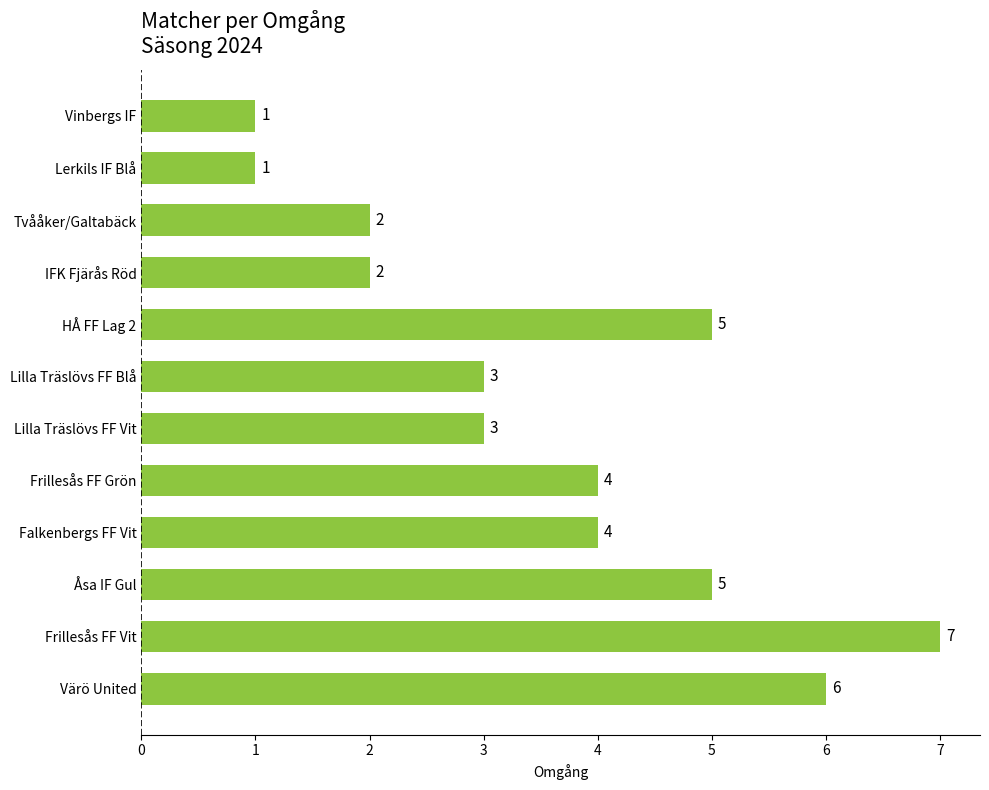

Reading top to bottom, list all the values displayed in this chart.

Vinbergs IF=1	Lerkils IF Blå=1	Tvååker/Galtabäck=2	IFK Fjärås Röd=2	HÅ FF Lag 2=5	Lilla Träslövs FF Blå=3	Lilla Träslövs FF Vit=3	Frillesås FF Grön=4	Falkenbergs FF Vit=4	Åsa IF Gul=5	Frillesås FF Vit=7	Värö United=6